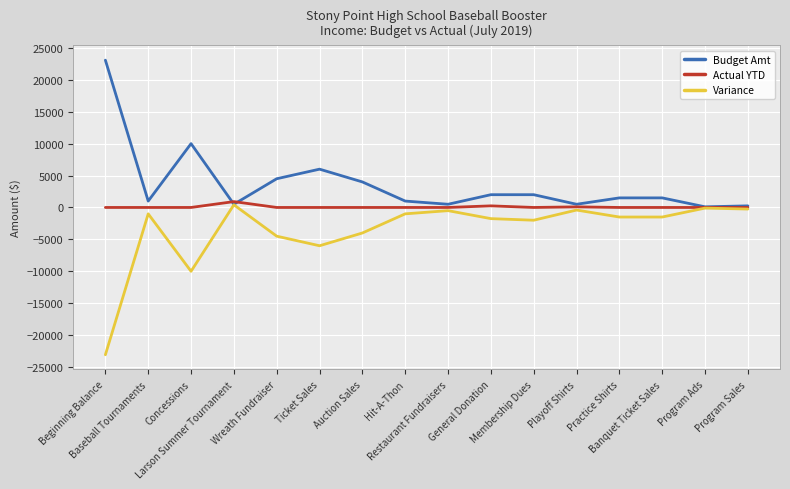

The Actual YTD series shows 0.0 at Baseball Tournaments. True or false?

True